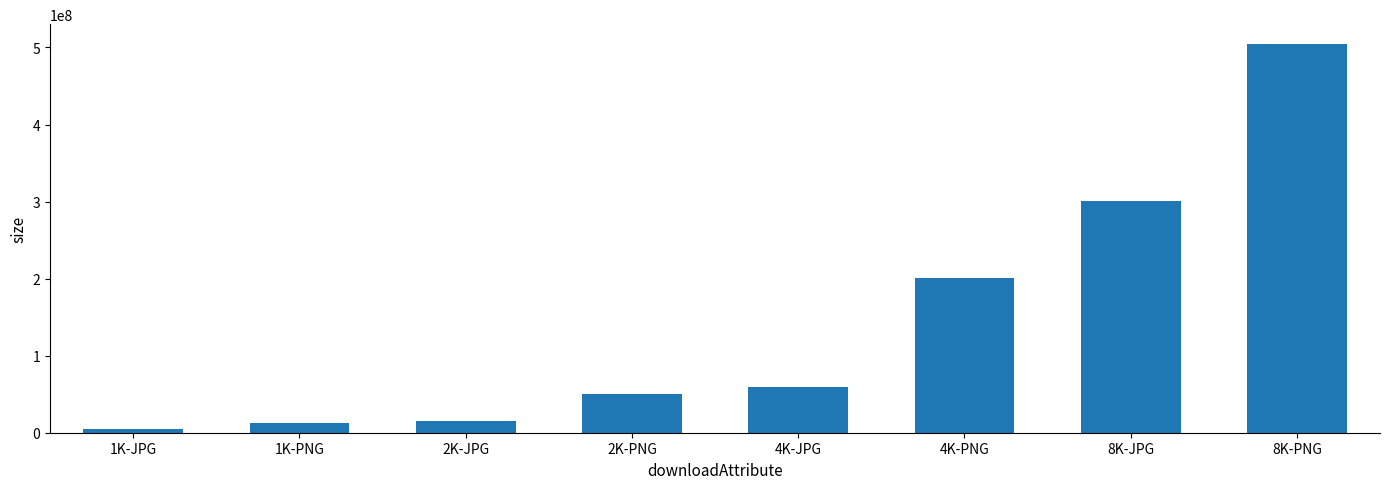

What is the label of the 4th bar from the right?

4K-JPG